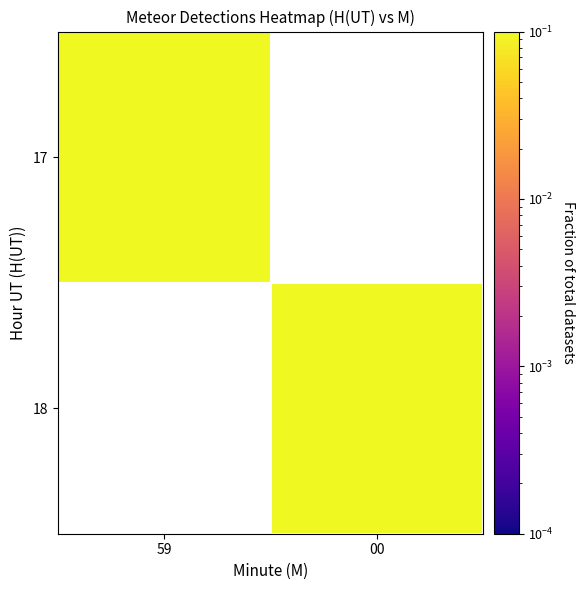

How many values in 17 are above zero?

1